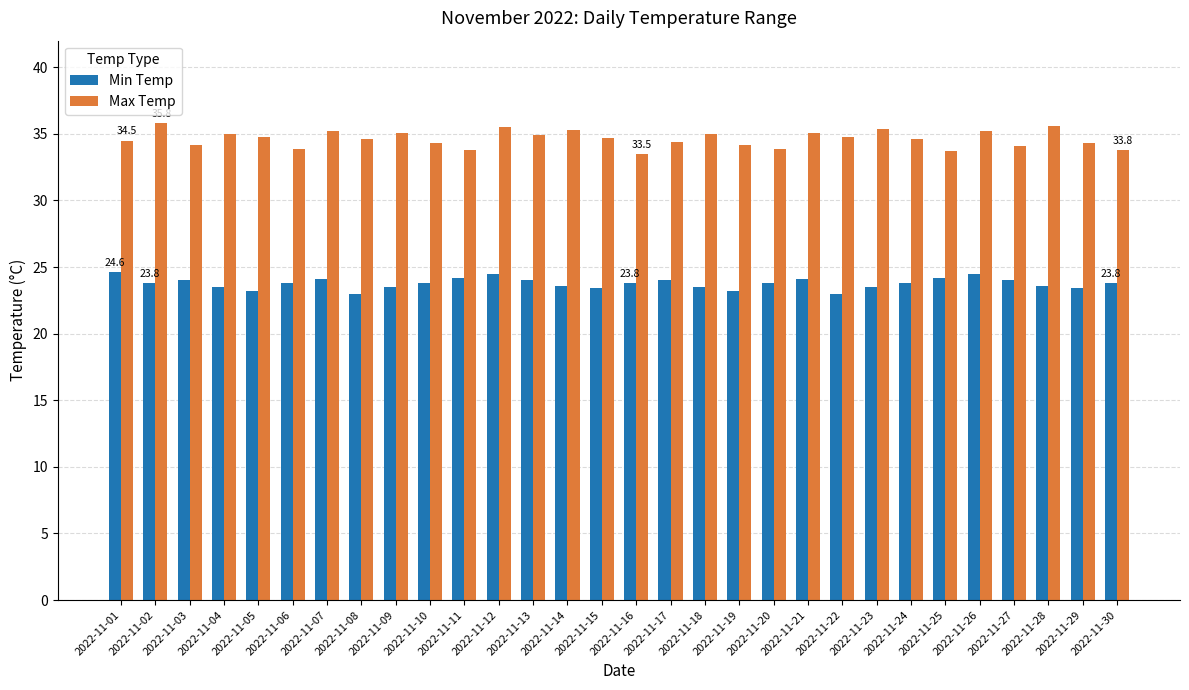

What is the maximum value for Max Temp?

35.8